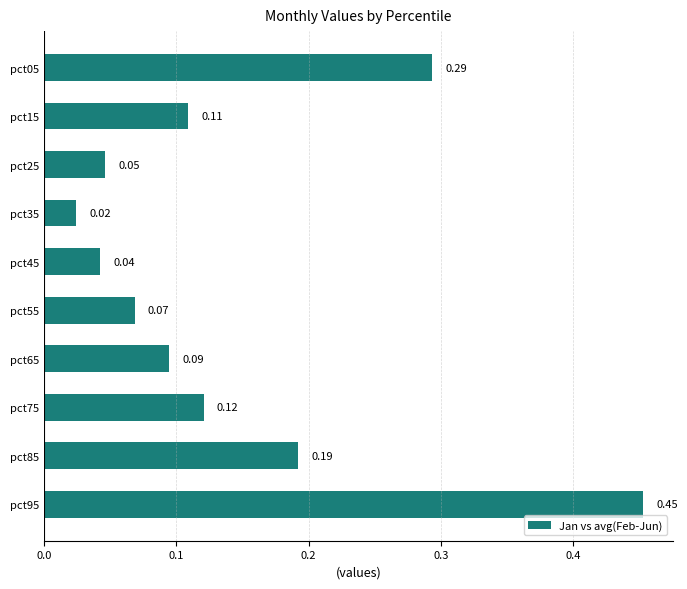

What is the sum of the values at pct05 and pct55?

0.4